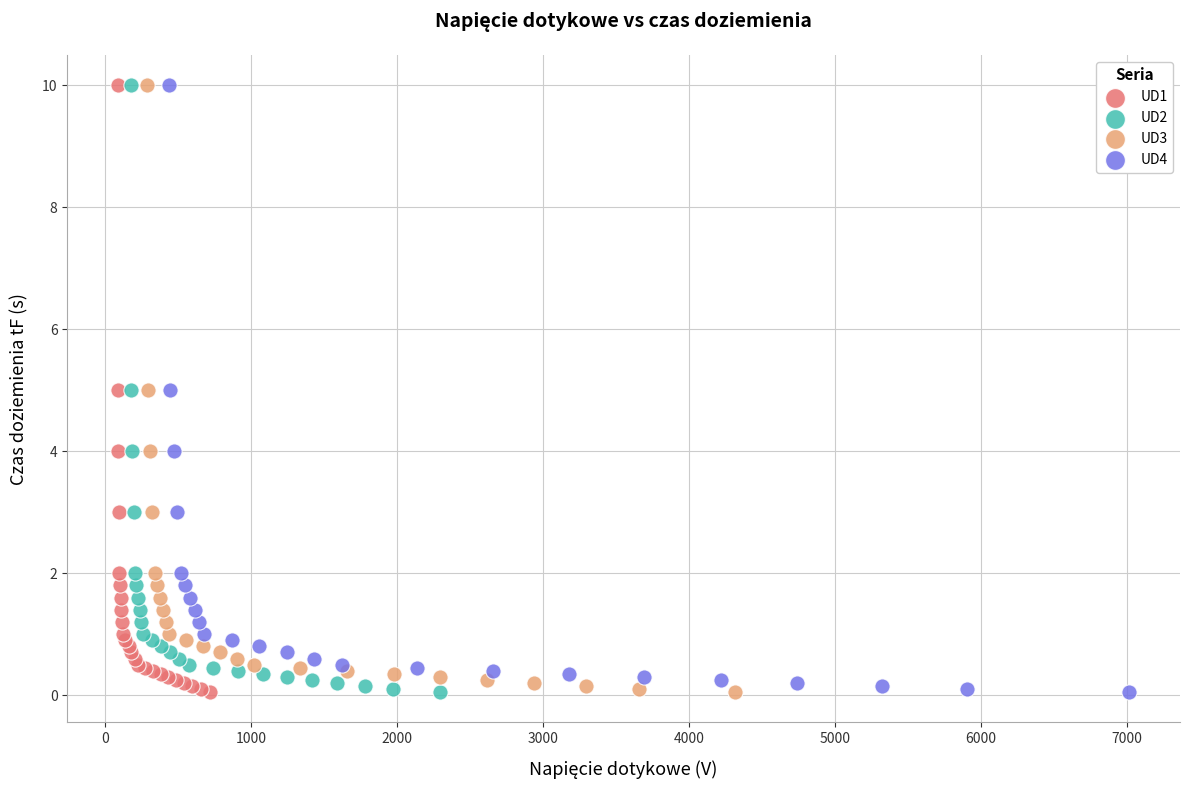

What are all the series names shown in the legend?

UD1, UD2, UD3, UD4